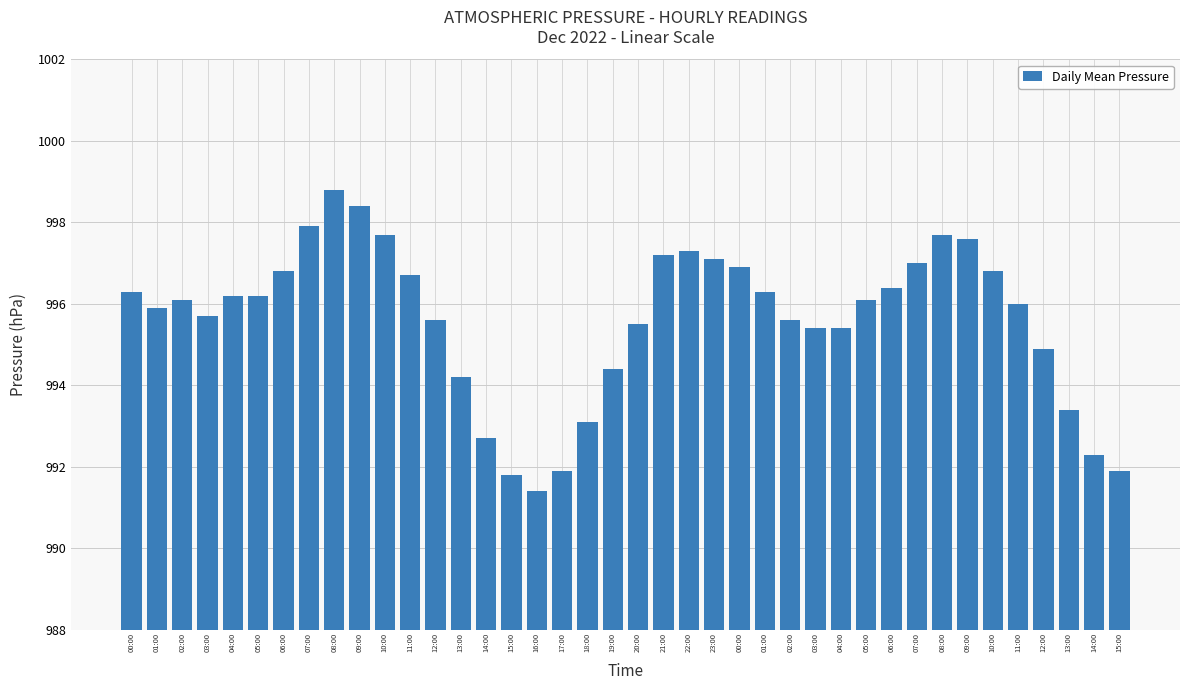

The chart shows a value of 997.9 at 07:00. True or false?

True